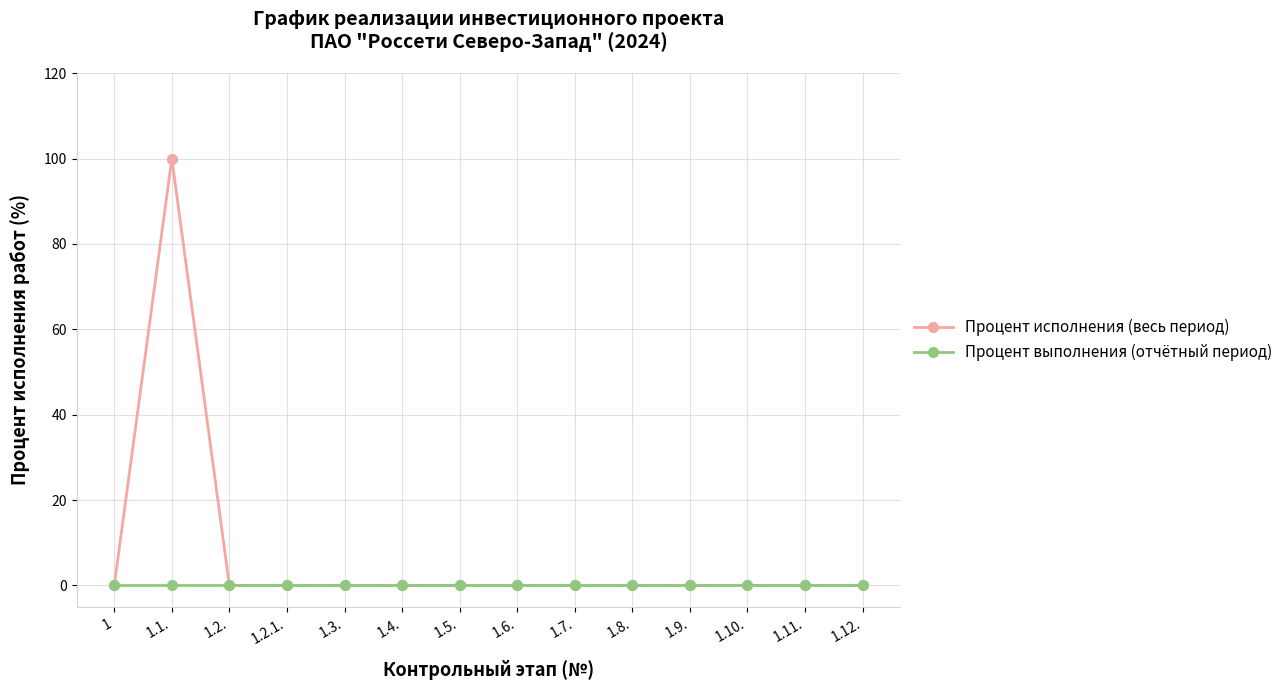

At which category does Процент исполнения (весь период) reach its first local peak?

1.1.